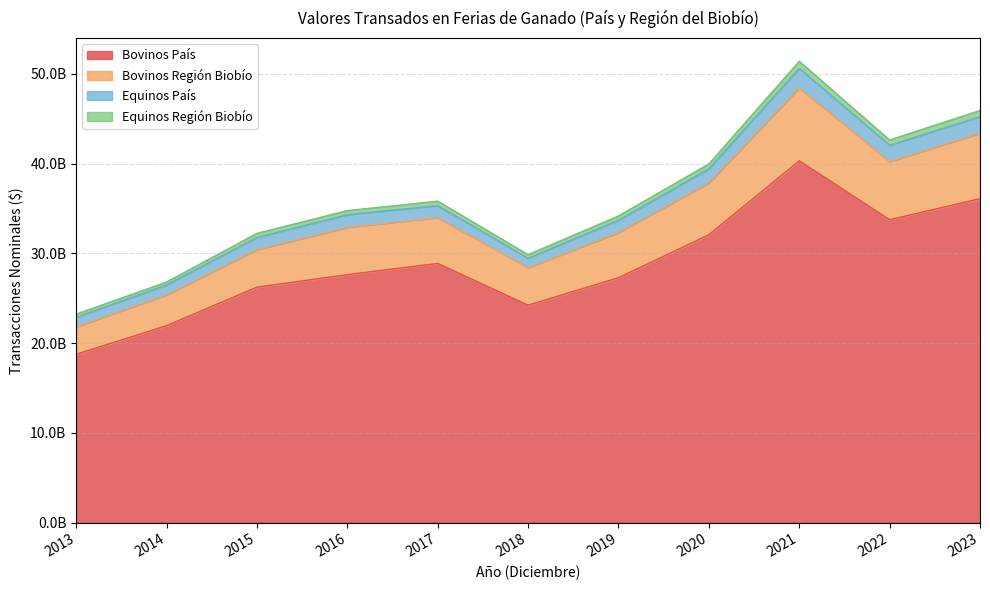

What is the average value of the Bovinos País series?

28839517583